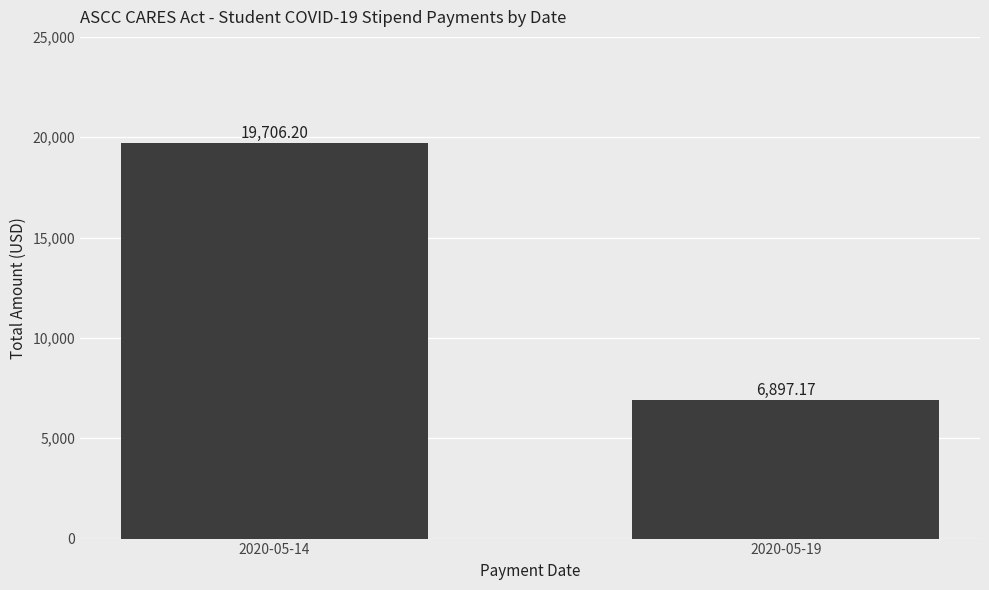

Rank the categories by value from highest to lowest.

2020-05-14, 2020-05-19